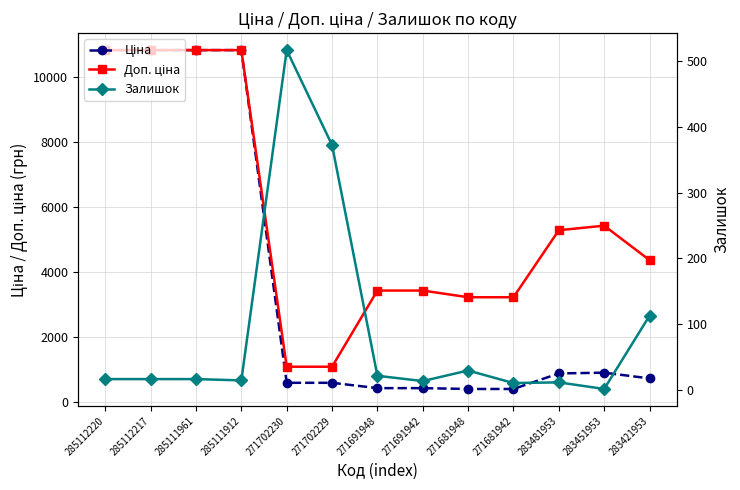

Where is the first local maximum for Залишок?

271702230